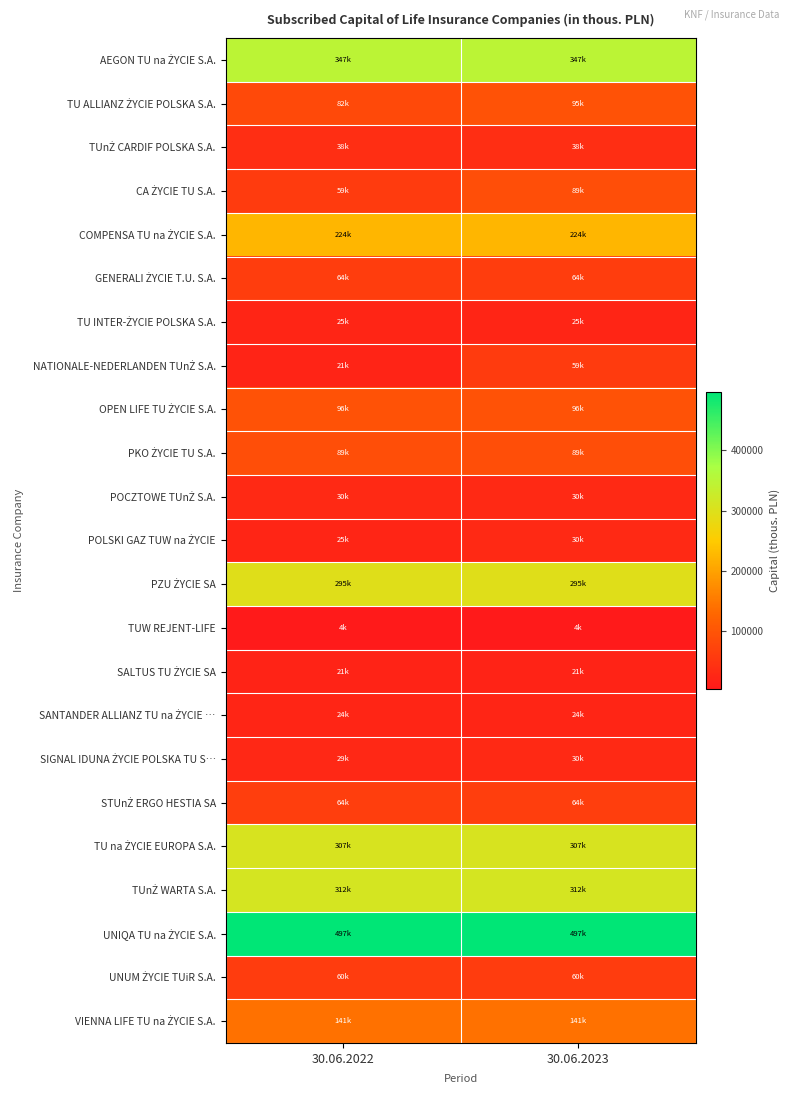

What is the spread (max minus min) of values at 30.06.2023?

492718.2